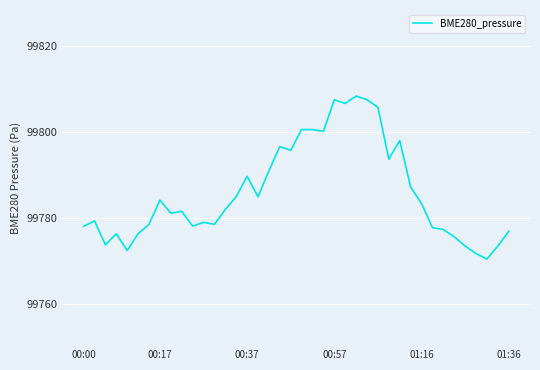

What is the minimum value shown in the chart?

99770.5